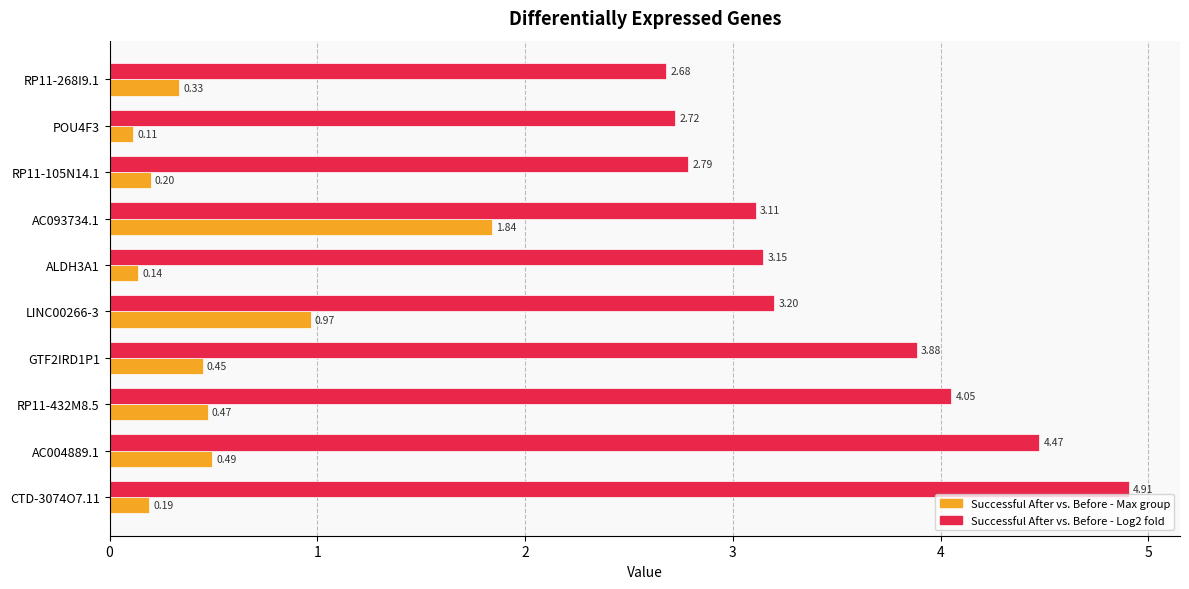

Which series has the largest range (max minus min)?

Successful After vs. Before - Log2 fold